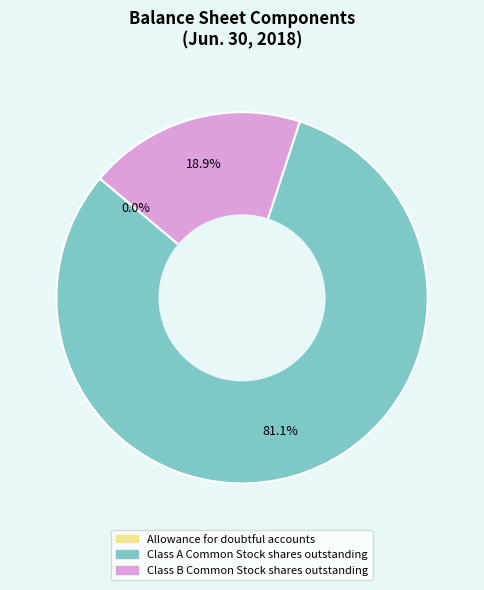

Which slice represents more than half of the pie?

Class A Common Stock shares outstanding